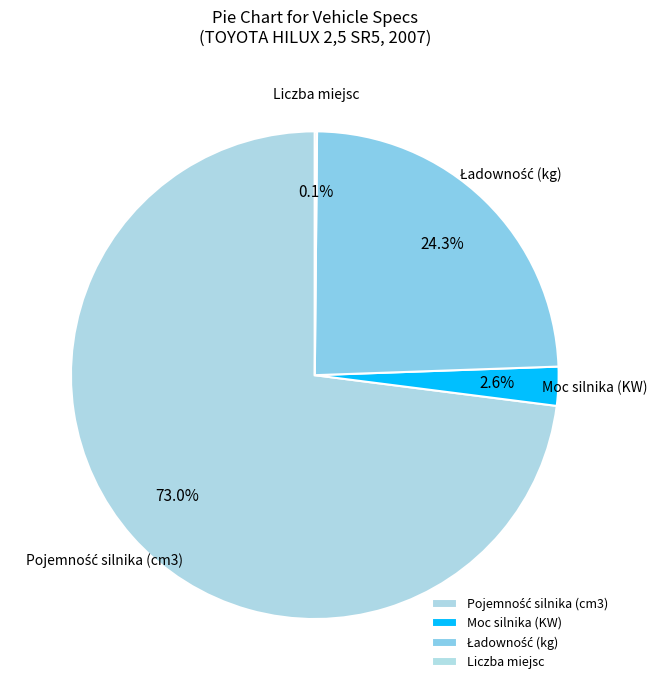

Is Moc silnika (KW) the majority of the pie?

No